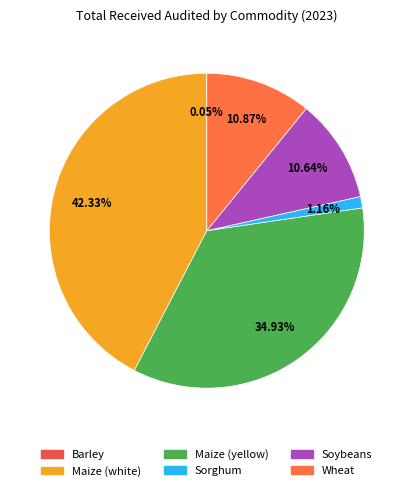

What percentage is the Sorghum slice, to the nearest percent?

1%